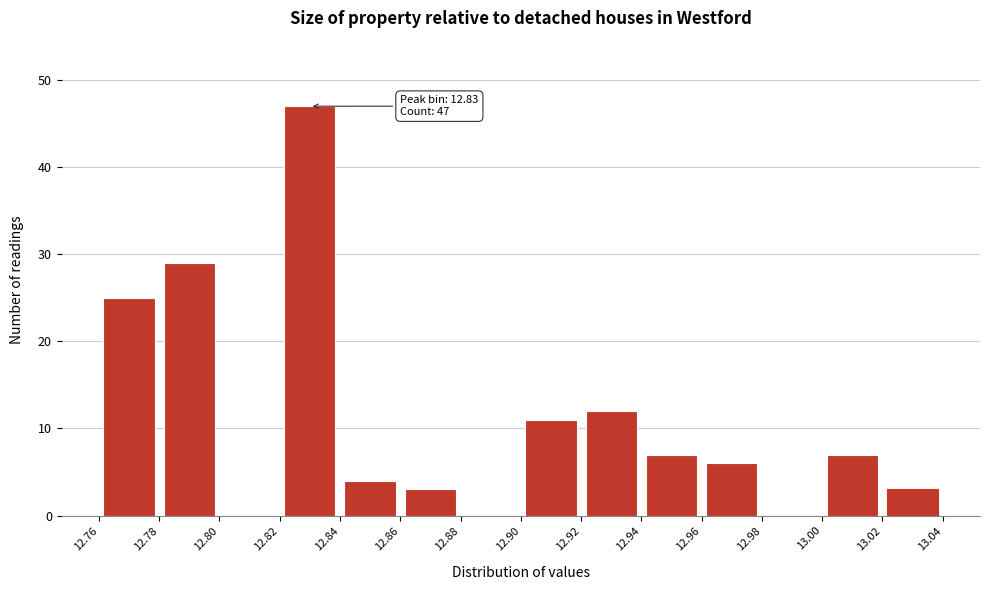

Over which range of the x-axis is the bar tallest?

12.82 to 12.84